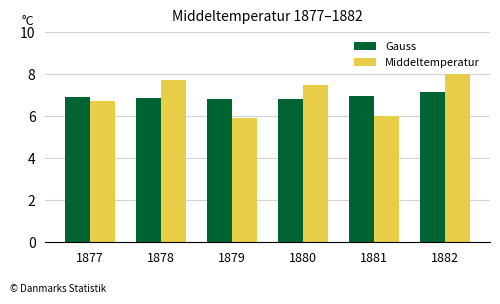

What is the minimum value for Gauss?

6.8